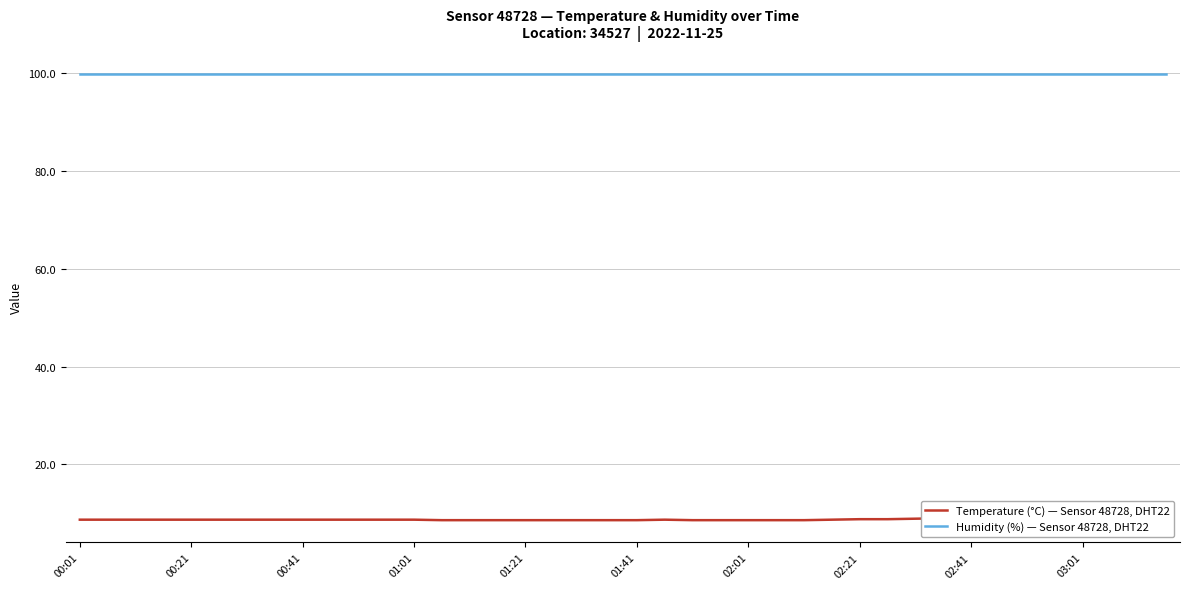

What is the sum of the Humidity (%) — Sensor 48728, DHT22 values at 21 and 02:21?

199.8